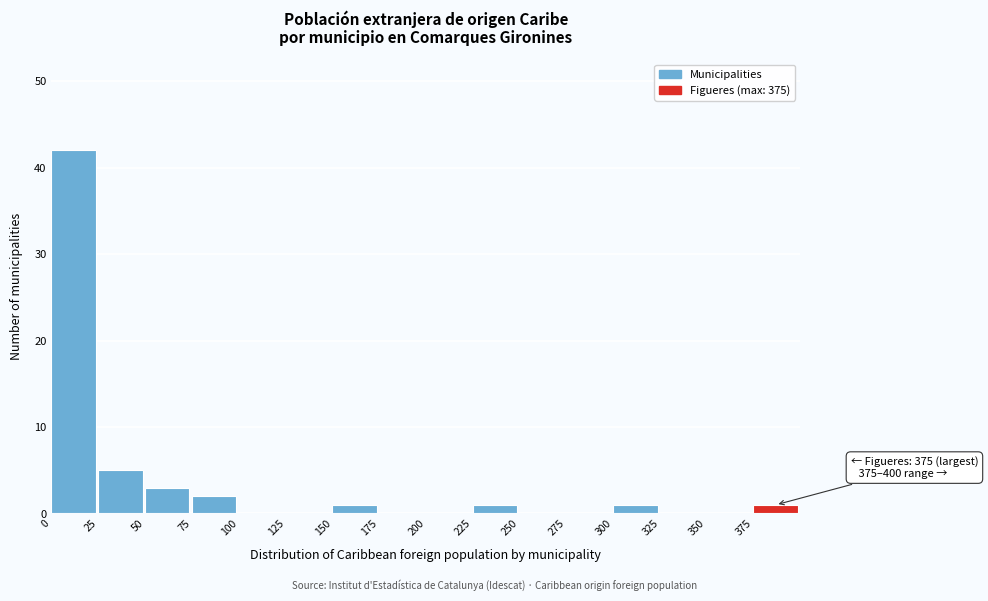

Which range on the x-axis has the tallest bar?

0 to 25